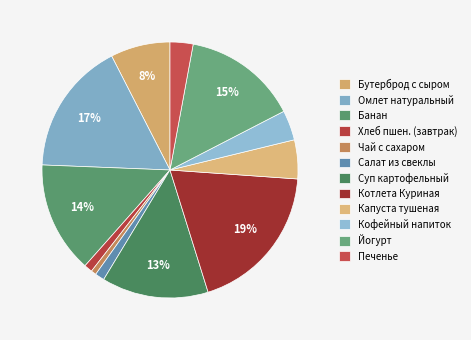

How many segments does this pie chart have?

12